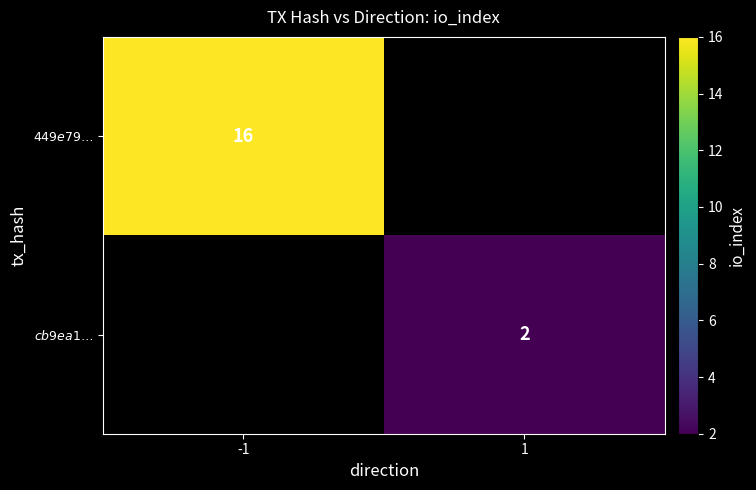

Rank the series at 1 from lowest to highest value.

$449e79\ldots$, $cb9ea1\ldots$